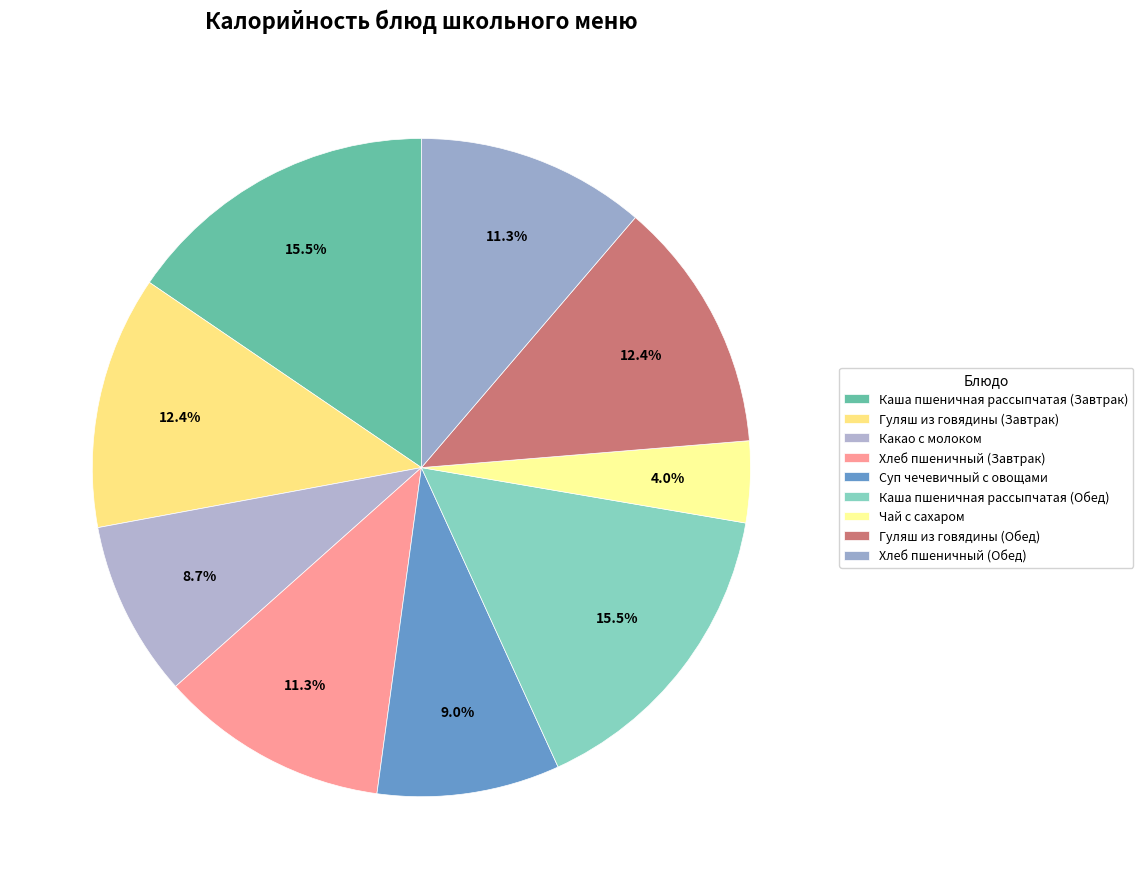

What is the ratio of the value at Суп чечевичный с овощами to the value at Гуляш из говядины (Завтрак)?

0.7